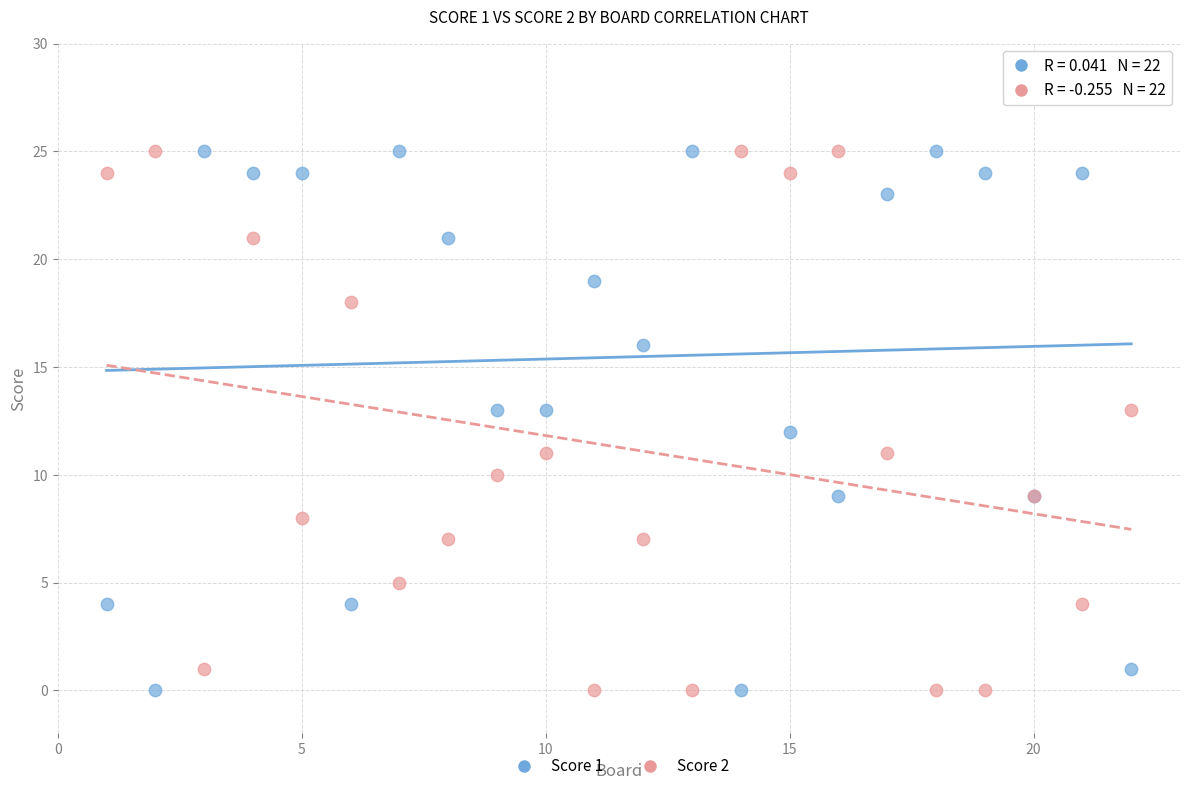

What is the X range (max minus min) for the scatter plot?

21